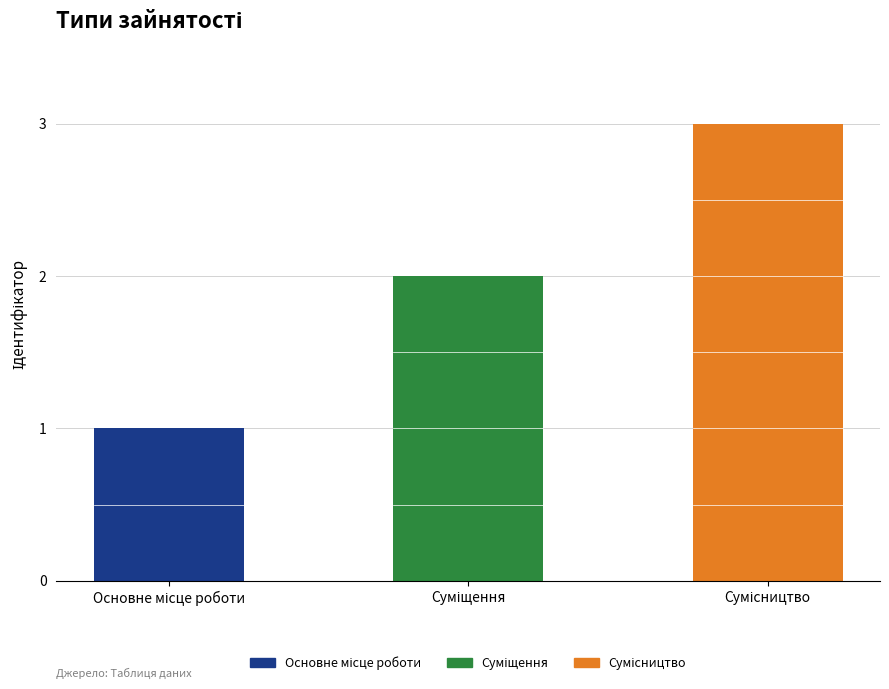

Between Основне місце роботи and Суміщення, which is larger?

Суміщення